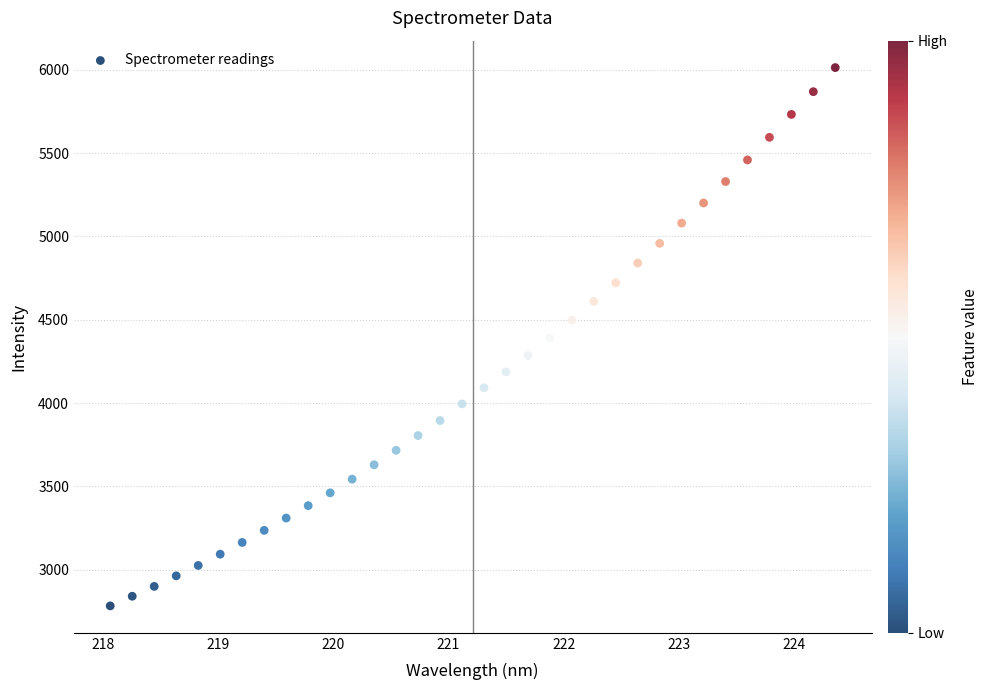

What is the range of Y values (max minus min)?

3229.7